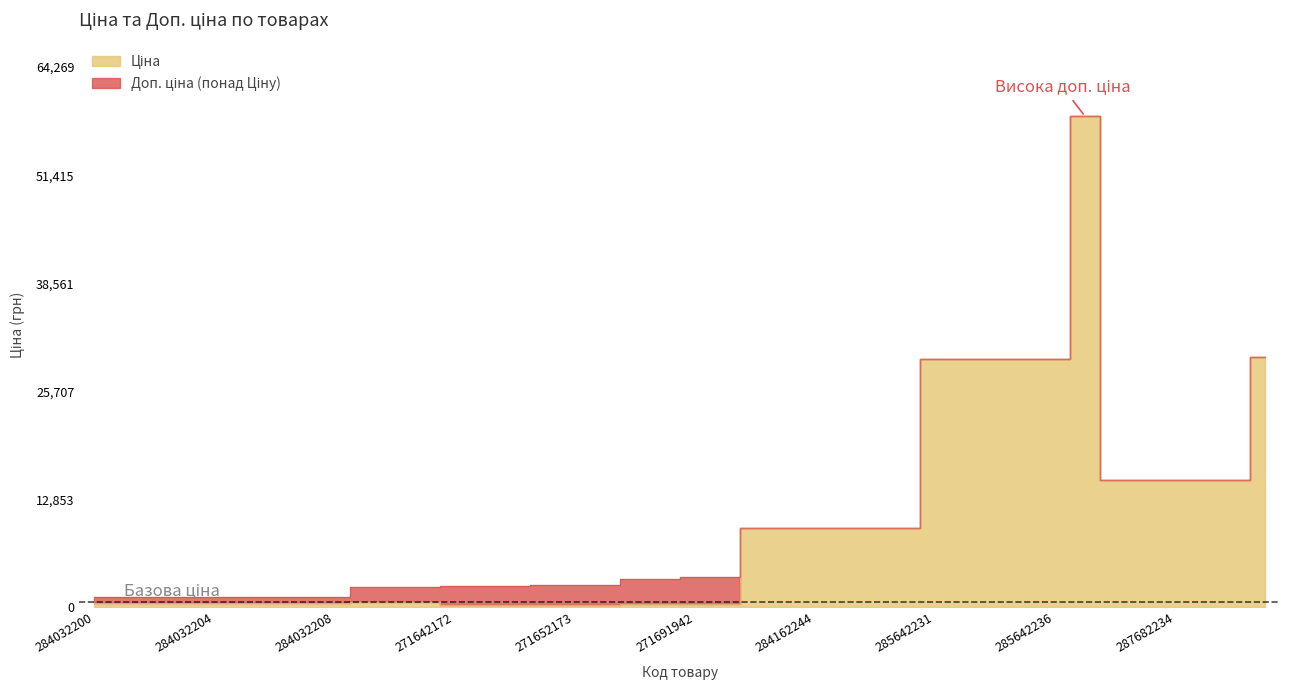

True or false: Доп. ціна has a value of 1065.1 at 271652172.

False